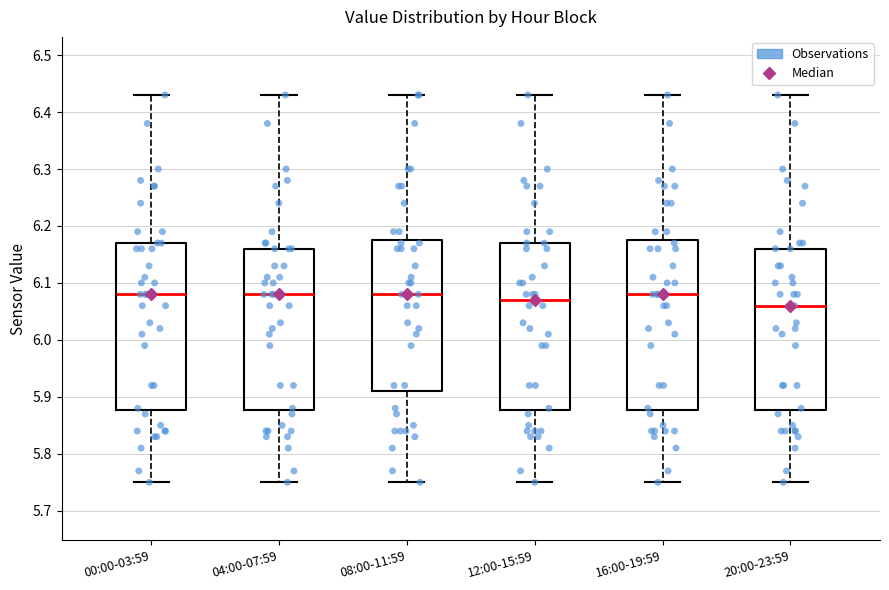

Where does the lower whisker of the box for 00:00-03:59 end on the y-axis? The values are not printed on the chart, so give them approximately, as read against the axis.

5.75